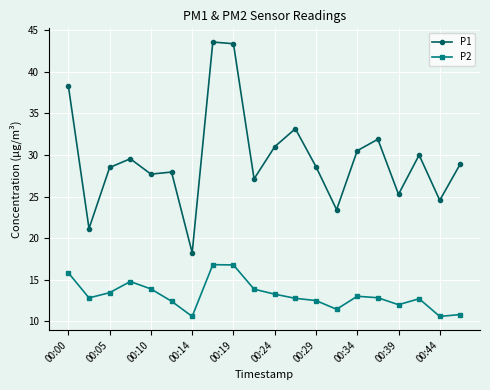

True or false: P2 and P1 cross at least once.

False